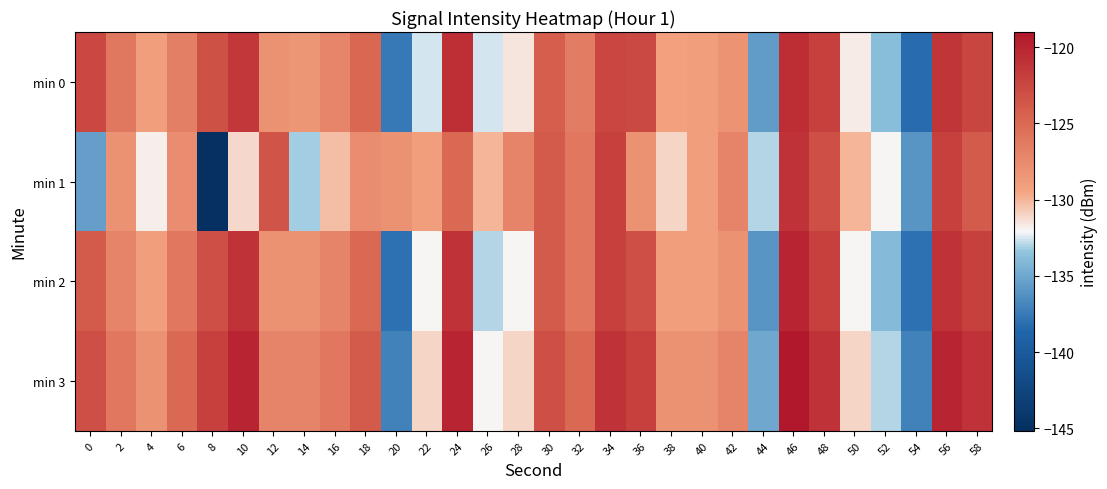

What is the spread (max minus min) of values at 4?

3.8